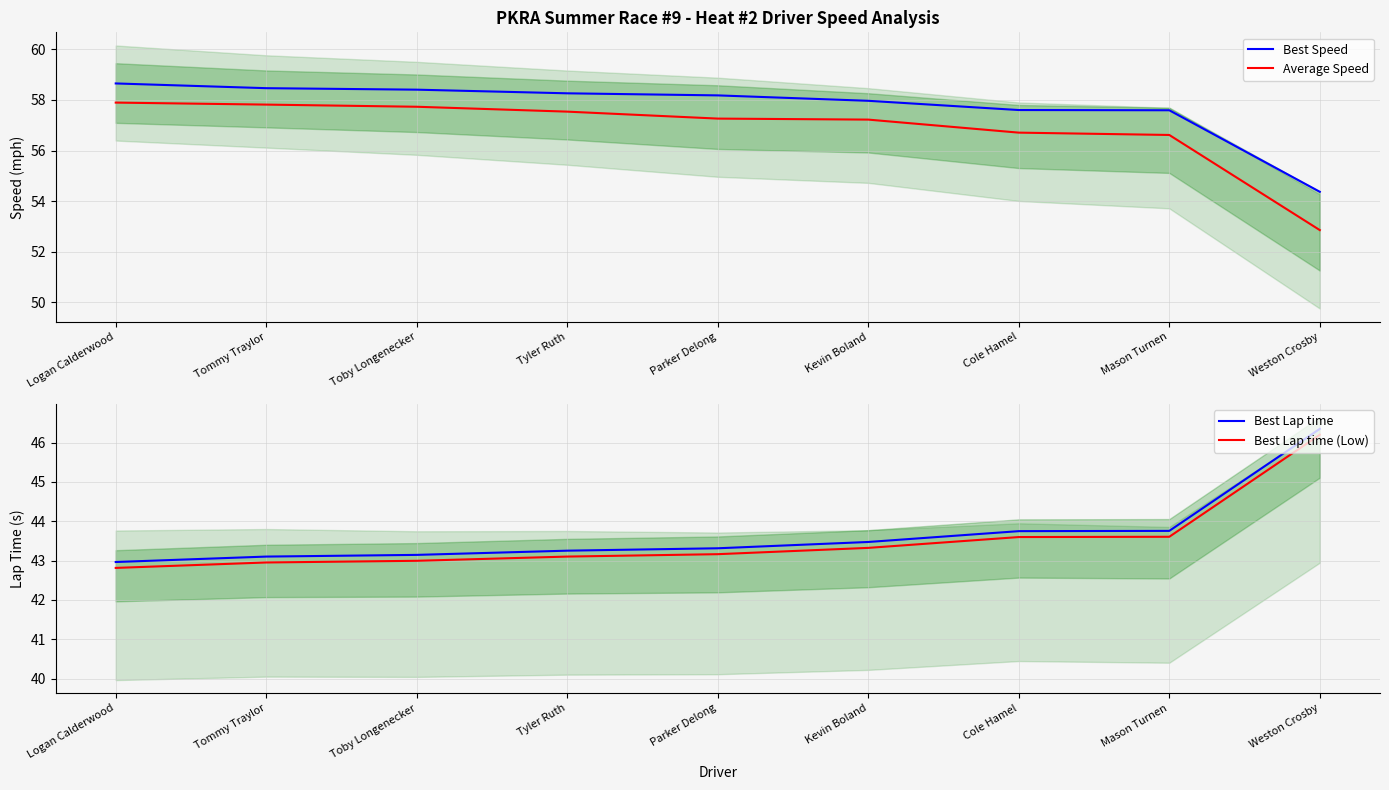

What is the smallest value displayed?

42.8